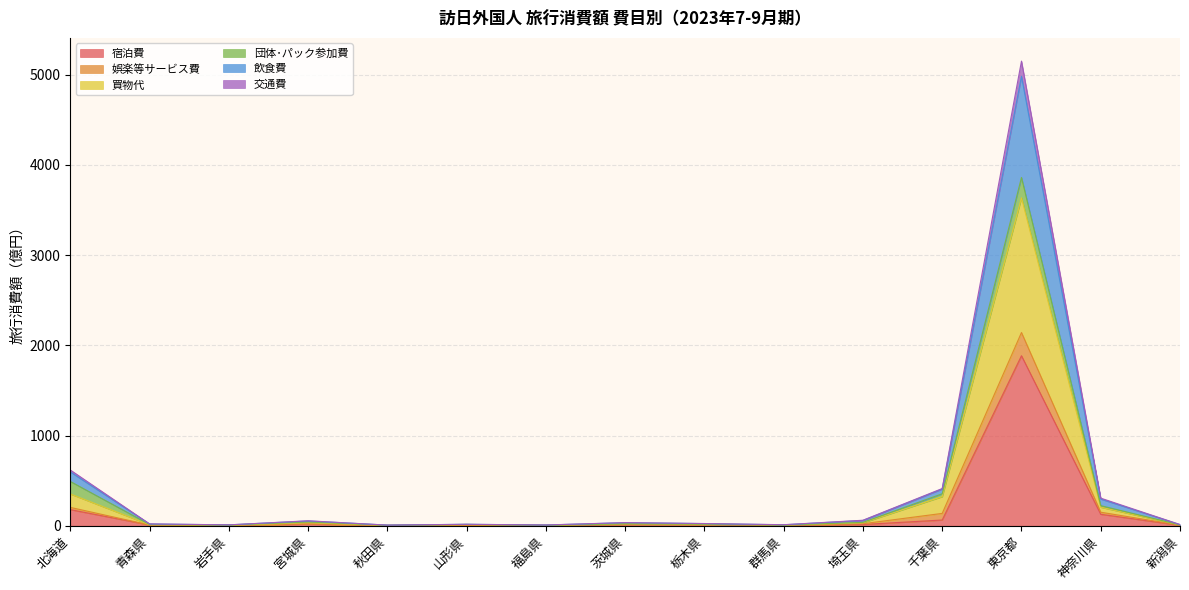

What position from the left is 千葉県?

12